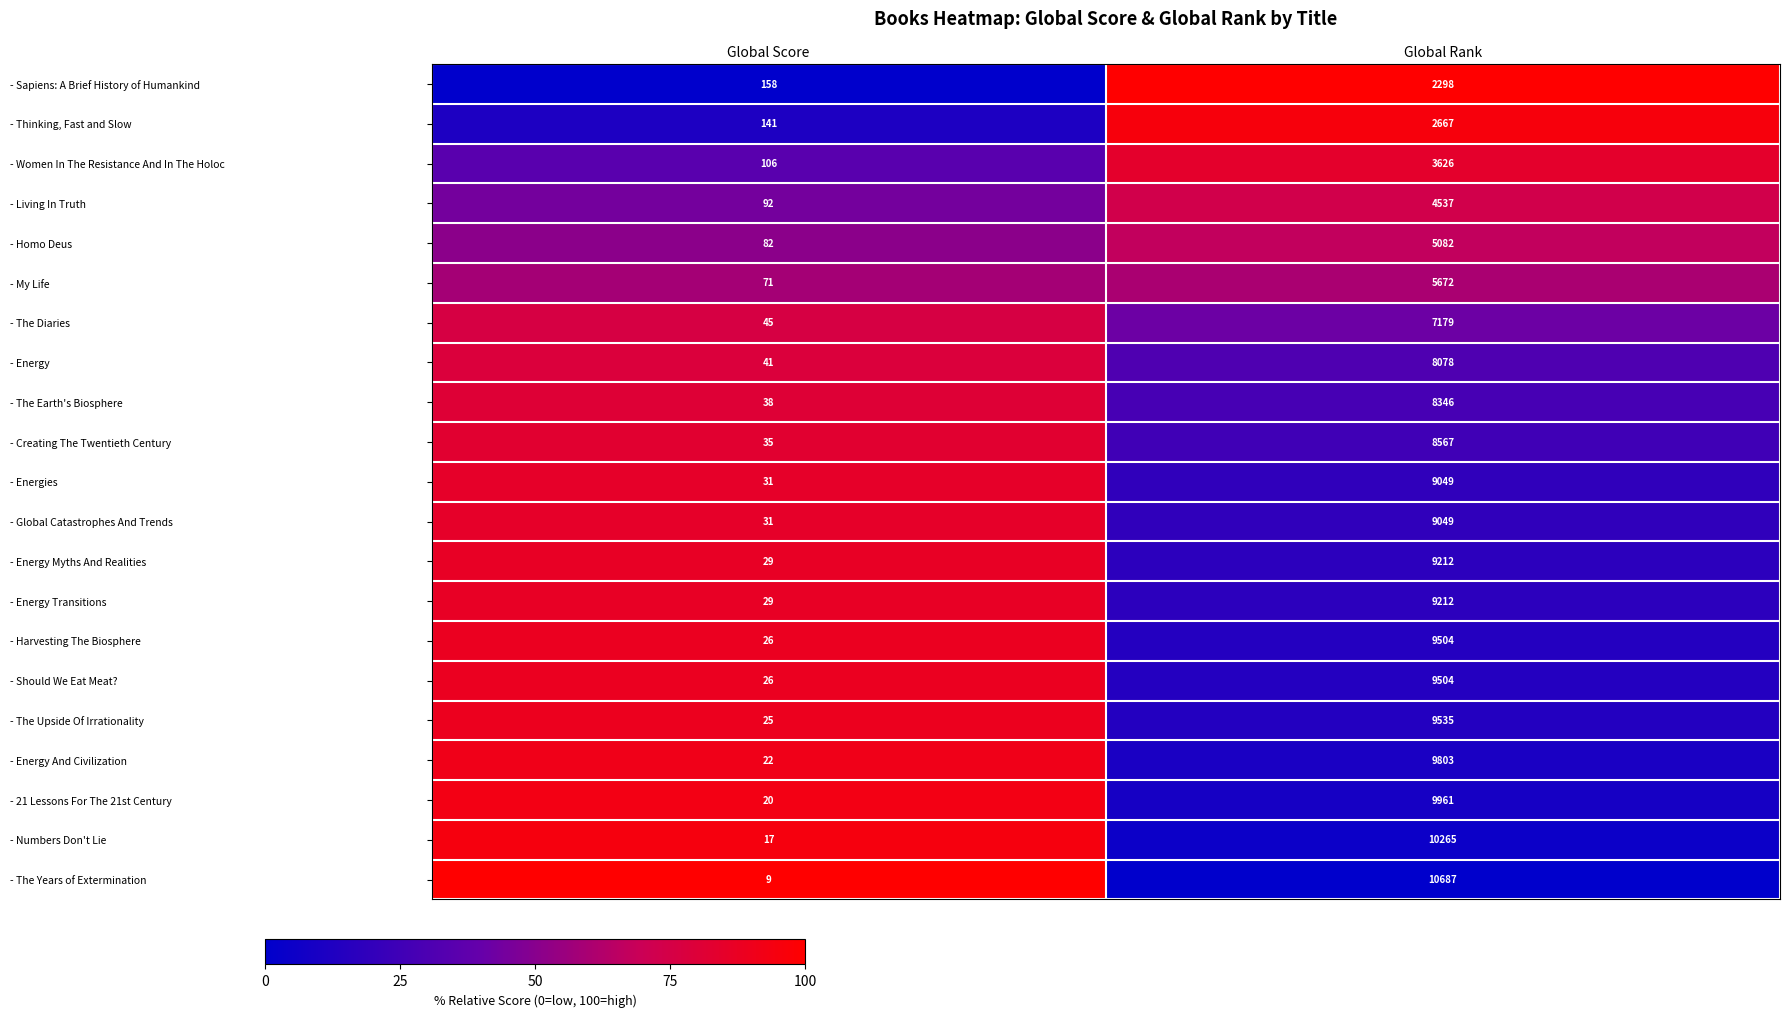

The value of - The Diaries at Global Score is 45. True or false?

True